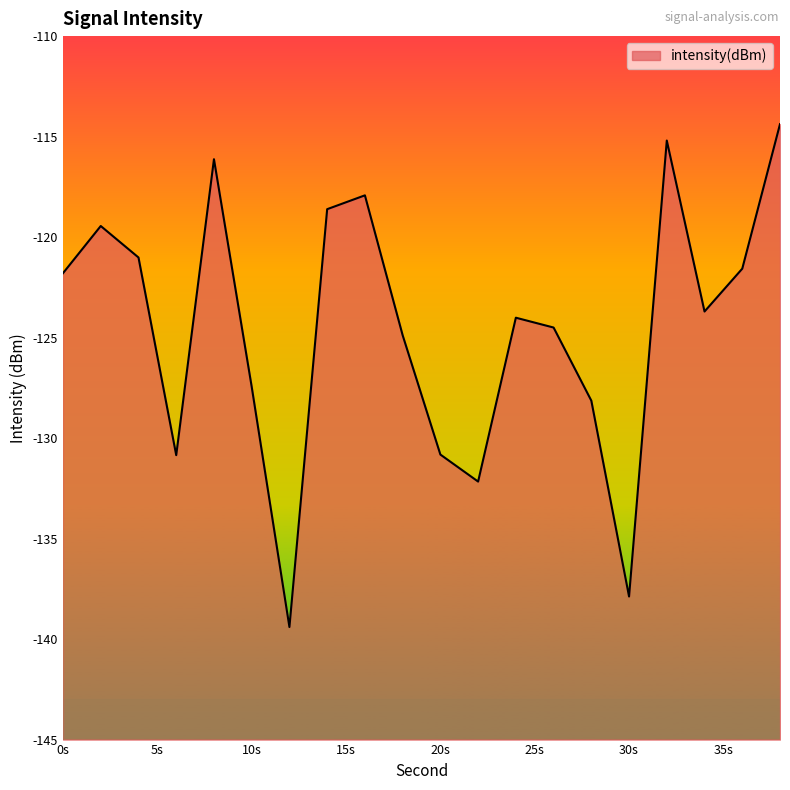

Which category has the highest value across all series?

38